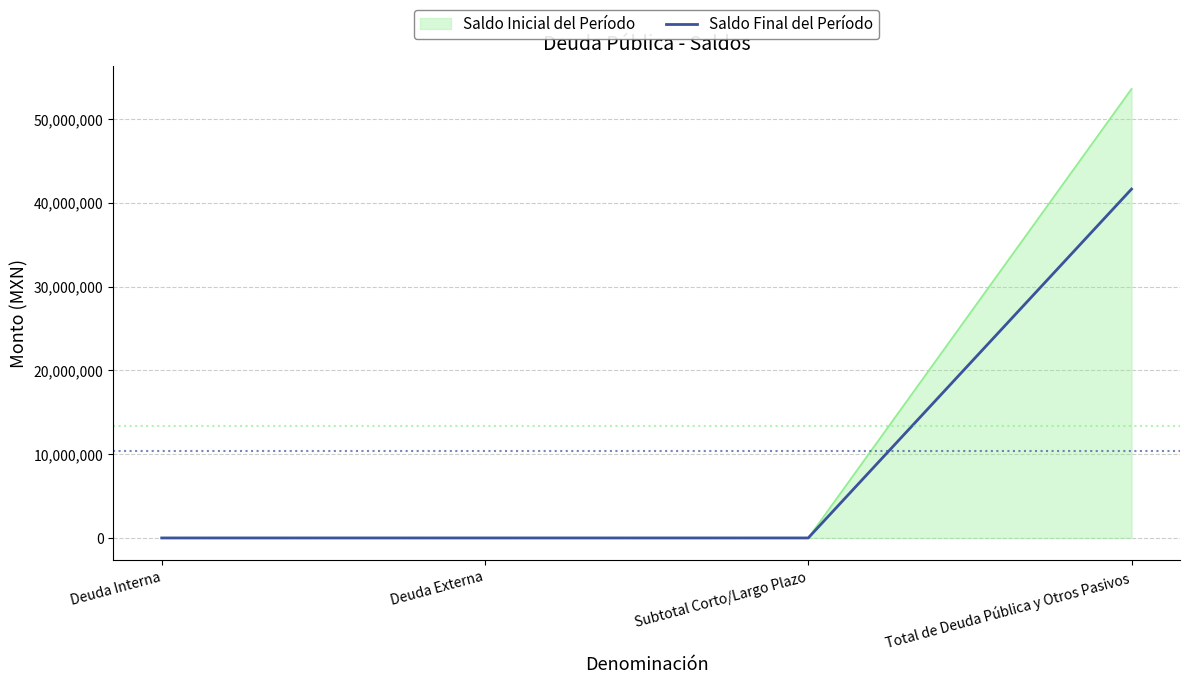

True or false: Saldo Final del Período has more than 1 points higher than both neighbors.

False